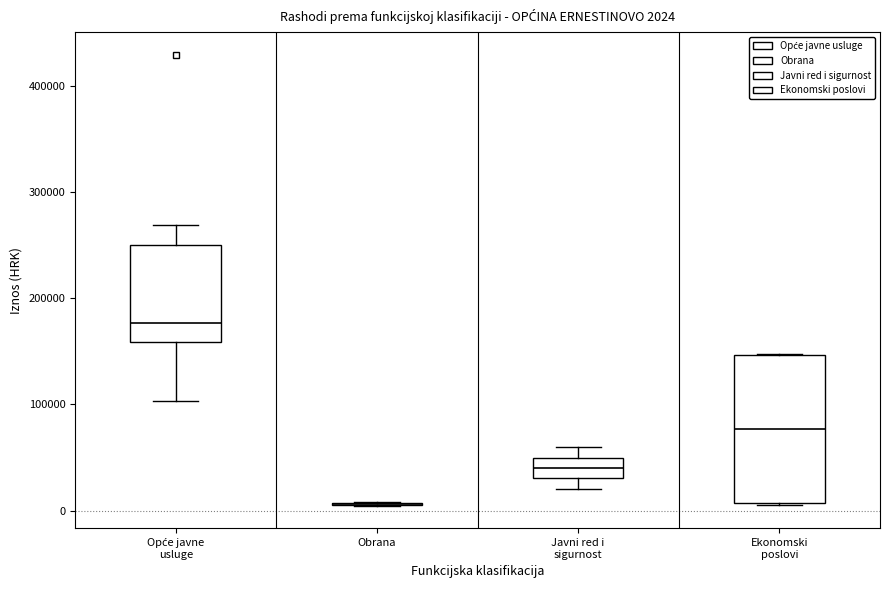

Comparing the boxes themselves (not the whiskers), which one is the tallest?

Ekonomski poslovi